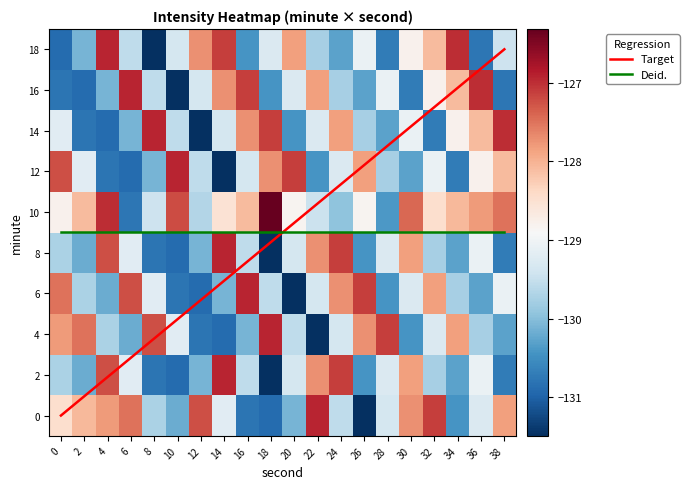

List the labels in order of 6 value, smallest first.

20, 12, 10, 28, 36, 4, 14, 34, 2, 18, 22, 30, 8, 38, 32, 24, 0, 6, 26, 16